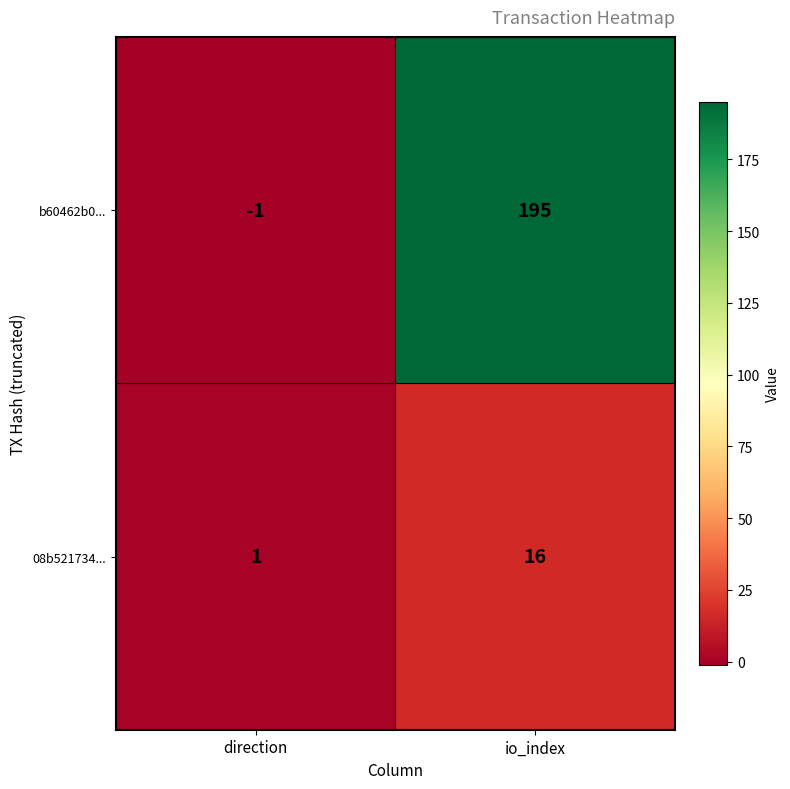

Is it true that 08b521734... equals 1 at direction?

True